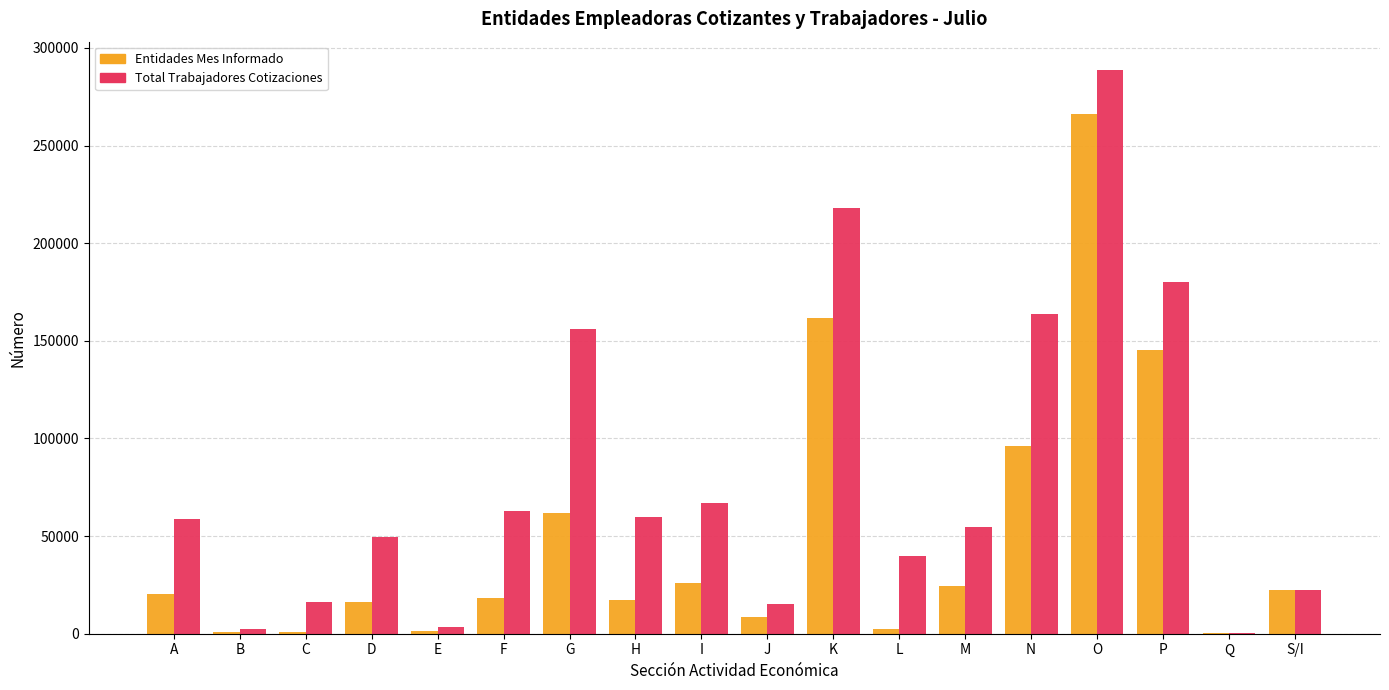

Which label corresponds to the largest value in the chart?

O